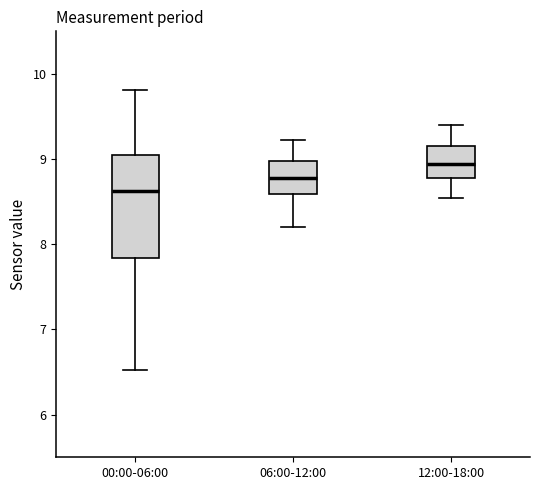

Reading left to right, read every box against the y-axis: the position of its median line, the range the box covers, and the ends of its whiskers. The values are not printed on the chart, so give them approximately, as read against the axis.

00:00-06:00: median 8.6, box 7.8 to 9.1, whiskers 6.5 to 9.8
06:00-12:00: median 8.8, box 8.6 to 9.0, whiskers 8.2 to 9.2
12:00-18:00: median 8.9, box 8.8 to 9.2, whiskers 8.5 to 9.4